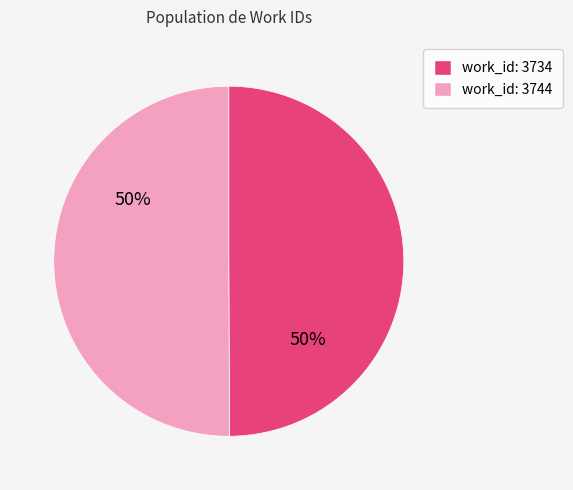

To the nearest percent, what is the average slice percentage?

50%